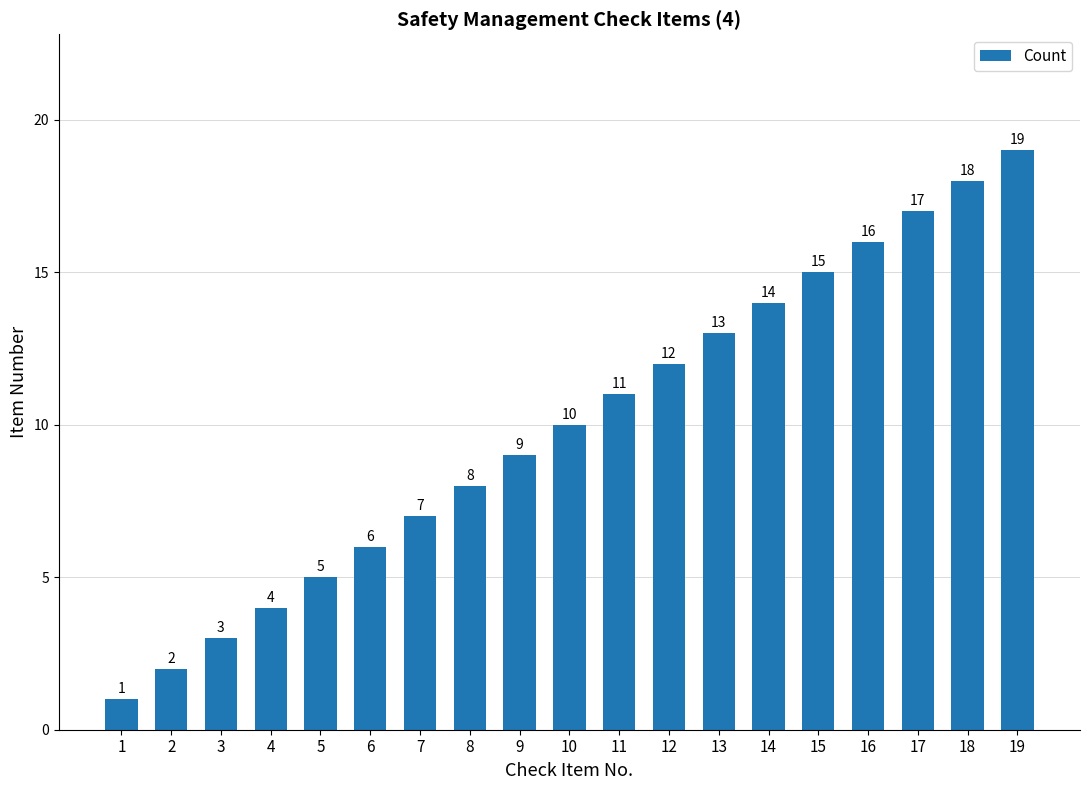

Are the bars grouped side by side (vs. stacked)?

No